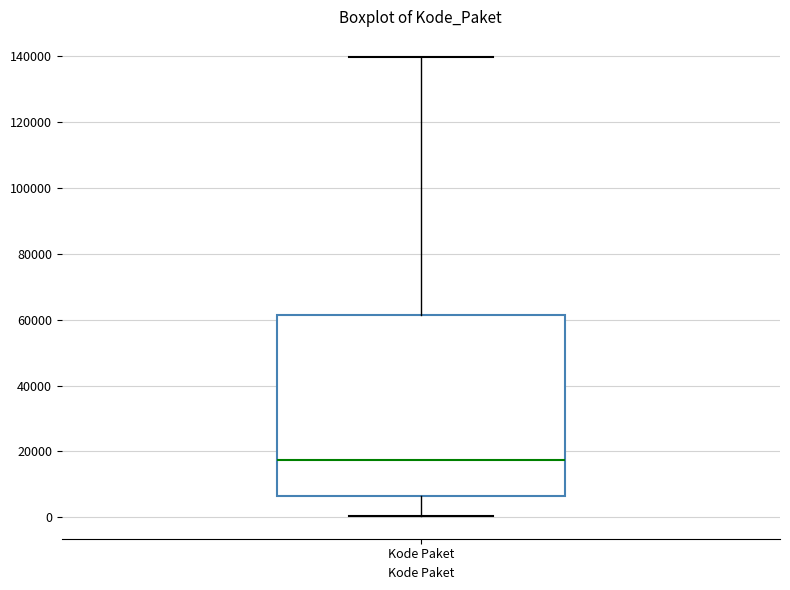

Where does the lower whisker of the box for Kode Paket end on the y-axis? The values are not printed on the chart, so give them approximately, as read against the axis.

0